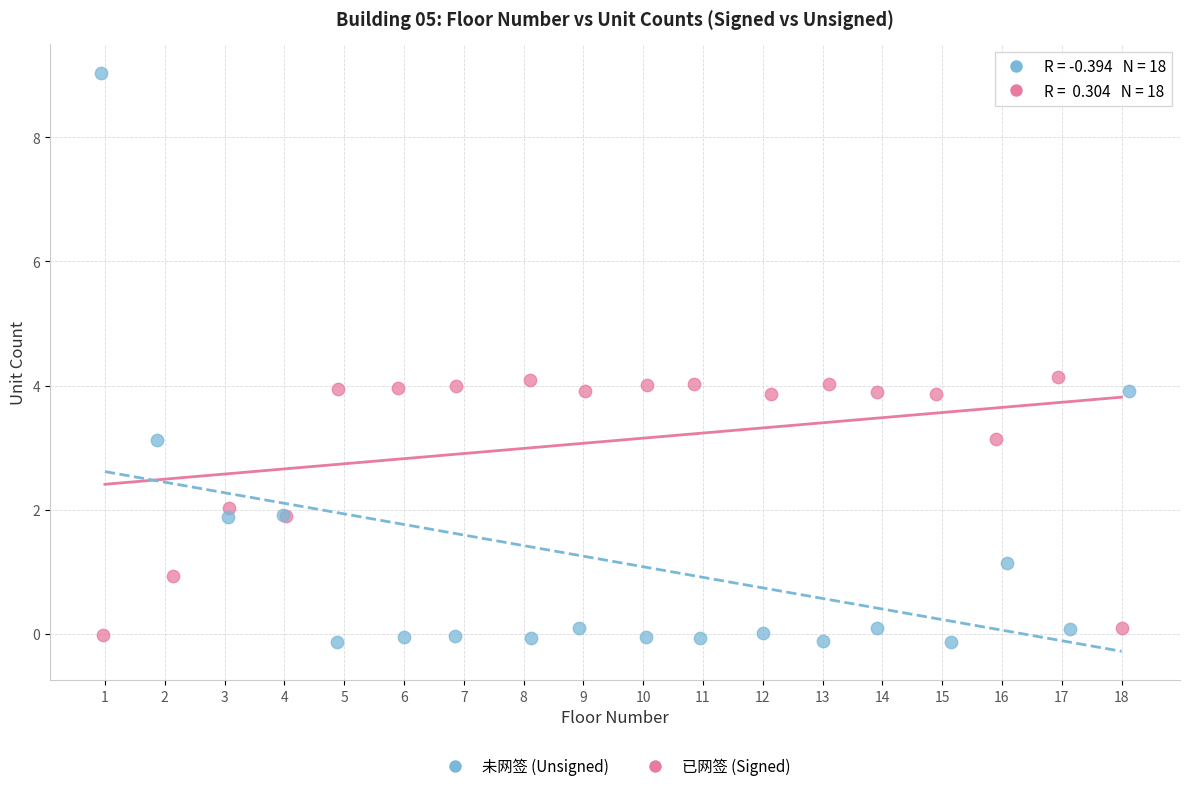

Which series has the widest spread of Y values?

未网签 (Unsigned)